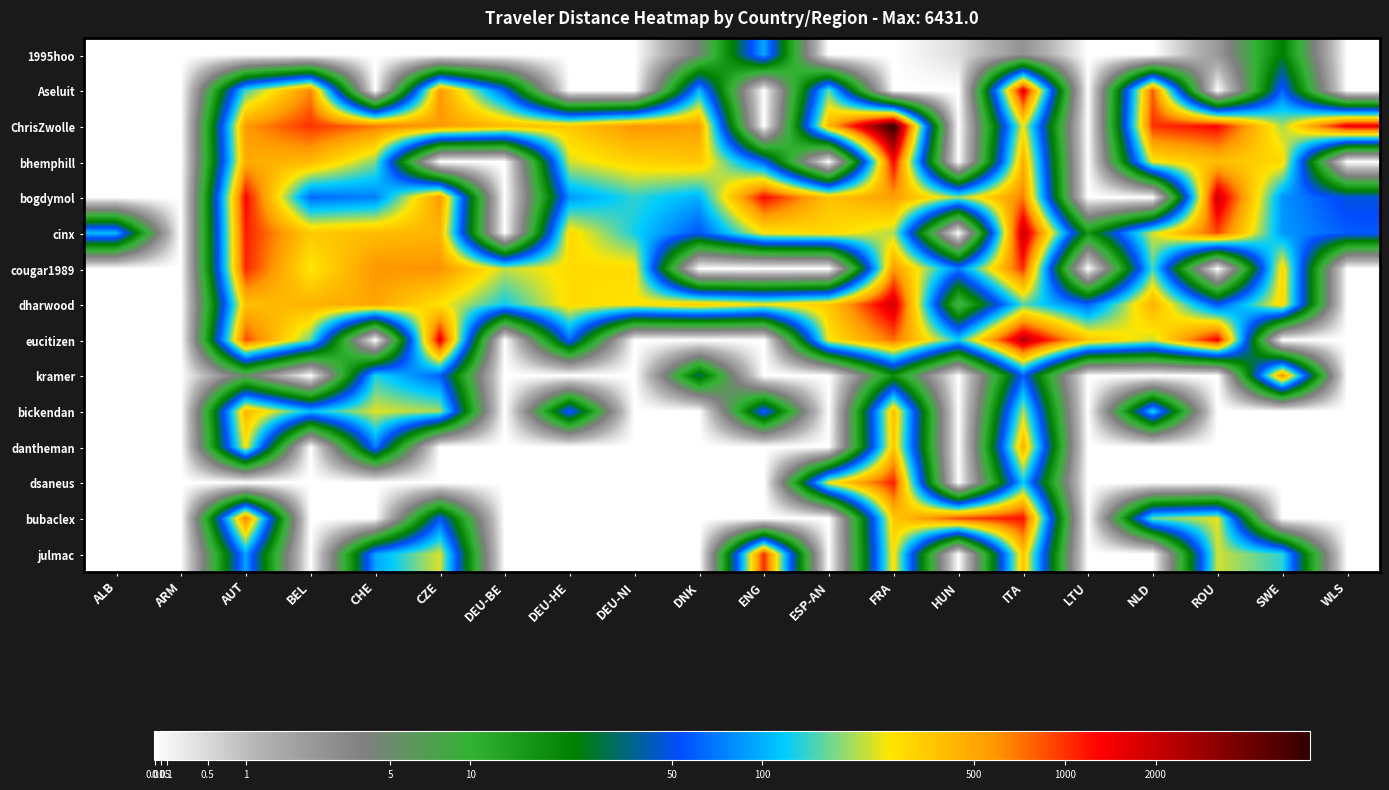

Reading left to right, extract all data points from this chart.

1995hoo: ALB=0.0	ARM=0.0	AUT=0.0	BEL=0.0	CHE=0.0	CZE=0.0	DEU-BE=0.0	DEU-HE=0.0	DEU-NI=0.0	DNK=1.7	ENG=4.6	ESP-AN=0.0	FRA=0.0	HUN=0.4	ITA=1.3	LTU=0.0	NLD=0.0	ROU=1.2	SWE=3.2	WLS=0.0
Aseluit: ALB=0.0	ARM=0.0	AUT=5.0	BEL=6.5	CHE=0.0	CZE=6.4	DEU-BE=4.1	DEU-HE=0.0	DEU-NI=0.0	DNK=4.7	ENG=0.0	ESP-AN=5.1	FRA=0.0	HUN=0.0	ITA=7.4	LTU=0.0	NLD=6.7	ROU=0.0	SWE=4.2	WLS=0.0
ChrisZwolle: ALB=0.0	ARM=0.0	AUT=6.3	BEL=6.9	CHE=6.6	CZE=6.3	DEU-BE=6.0	DEU-HE=5.9	DEU-NI=6.4	DNK=6.3	ENG=0.0	ESP-AN=6.1	FRA=8.8	HUN=0.0	ITA=5.6	LTU=0.0	NLD=6.9	ROU=7.2	SWE=5.3	WLS=7.3
bhemphill: ALB=0.0	ARM=0.0	AUT=6.2	BEL=6.0	CHE=5.2	CZE=0.0	DEU-BE=0.0	DEU-HE=5.4	DEU-NI=5.8	DNK=5.9	ENG=4.1	ESP-AN=0.0	FRA=7.2	HUN=0.0	ITA=6.1	LTU=0.0	NLD=5.6	ROU=6.0	SWE=5.7	WLS=0.0
bogdymol: ALB=0.0	ARM=0.0	AUT=7.2	BEL=4.2	CHE=4.3	CZE=6.4	DEU-BE=0.0	DEU-HE=4.5	DEU-NI=4.9	DNK=4.6	ENG=7.2	ESP-AN=5.9	FRA=6.3	HUN=5.2	ITA=6.5	LTU=0.0	NLD=0.0	ROU=7.6	SWE=4.4	WLS=3.9
cinx: ALB=4.7	ARM=0.0	AUT=7.0	BEL=5.9	CHE=6.0	CZE=6.1	DEU-BE=0.0	DEU-HE=5.7	DEU-NI=4.8	DNK=4.0	ENG=5.6	ESP-AN=5.7	FRA=5.3	HUN=0.0	ITA=7.7	LTU=2.9	NLD=5.4	ROU=6.8	SWE=4.5	WLS=4.1
cougar1989: ALB=0.0	ARM=0.0	AUT=7.0	BEL=5.6	CHE=6.4	CZE=6.4	DEU-BE=5.4	DEU-HE=5.7	DEU-NI=5.7	DNK=0.0	ENG=0.0	ESP-AN=0.0	FRA=6.3	HUN=4.3	ITA=6.9	LTU=0.0	NLD=5.0	ROU=0.0	SWE=5.8	WLS=0.0
dharwood: ALB=0.0	ARM=0.0	AUT=6.0	BEL=6.1	CHE=6.2	CZE=5.6	DEU-BE=4.8	DEU-HE=5.7	DEU-NI=5.6	DNK=5.9	ENG=5.5	ESP-AN=5.9	FRA=7.5	HUN=2.1	ITA=5.1	LTU=4.1	NLD=6.1	ROU=4.0	SWE=5.7	WLS=0.0
eucitizen: ALB=0.0	ARM=0.0	AUT=6.8	BEL=5.1	CHE=0.0	CZE=7.4	DEU-BE=0.0	DEU-HE=4.2	DEU-NI=0.0	DNK=0.0	ENG=0.0	ESP-AN=5.6	FRA=6.6	HUN=4.8	ITA=7.7	LTU=5.9	NLD=5.4	ROU=7.3	SWE=0.0	WLS=0.0
kramer: ALB=0.0	ARM=0.0	AUT=1.9	BEL=0.0	CHE=4.9	CZE=4.1	DEU-BE=0.0	DEU-HE=0.0	DEU-NI=0.0	DNK=3.6	ENG=0.0	ESP-AN=0.0	FRA=3.0	HUN=0.0	ITA=4.1	LTU=0.0	NLD=0.0	ROU=0.0	SWE=6.4	WLS=0.0
bickendan: ALB=0.0	ARM=0.0	AUT=6.1	BEL=4.7	CHE=5.5	CZE=5.3	DEU-BE=0.0	DEU-HE=4.2	DEU-NI=0.0	DNK=0.0	ENG=4.2	ESP-AN=0.0	FRA=6.0	HUN=0.0	ITA=5.3	LTU=0.0	NLD=4.9	ROU=0.0	SWE=0.0	WLS=0.0
dantheman: ALB=0.0	ARM=0.0	AUT=5.6	BEL=0.0	CHE=4.3	CZE=0.0	DEU-BE=0.0	DEU-HE=0.0	DEU-NI=0.0	DNK=0.0	ENG=0.0	ESP-AN=0.0	FRA=5.9	HUN=0.0	ITA=6.1	LTU=0.0	NLD=0.0	ROU=0.0	SWE=0.0	WLS=0.0
dsaneus: ALB=0.0	ARM=0.0	AUT=0.0	BEL=0.0	CHE=0.0	CZE=0.0	DEU-BE=0.0	DEU-HE=0.0	DEU-NI=0.0	DNK=0.0	ENG=0.0	ESP-AN=5.5	FRA=7.0	HUN=0.0	ITA=4.8	LTU=0.0	NLD=0.0	ROU=0.0	SWE=0.0	WLS=0.0
bubaclex: ALB=0.0	ARM=0.0	AUT=6.5	BEL=0.0	CHE=0.0	CZE=4.1	DEU-BE=0.0	DEU-HE=0.0	DEU-NI=0.0	DNK=0.0	ENG=0.0	ESP-AN=0.0	FRA=5.9	HUN=6.8	ITA=7.1	LTU=0.0	NLD=5.1	ROU=5.5	SWE=0.0	WLS=0.0
julmac: ALB=0.0	ARM=0.0	AUT=4.5	BEL=0.0	CHE=4.5	CZE=5.5	DEU-BE=0.0	DEU-HE=0.0	DEU-NI=0.0	DNK=0.0	ENG=7.0	ESP-AN=0.0	FRA=5.7	HUN=0.0	ITA=5.9	LTU=0.0	NLD=0.0	ROU=5.4	SWE=4.9	WLS=0.0